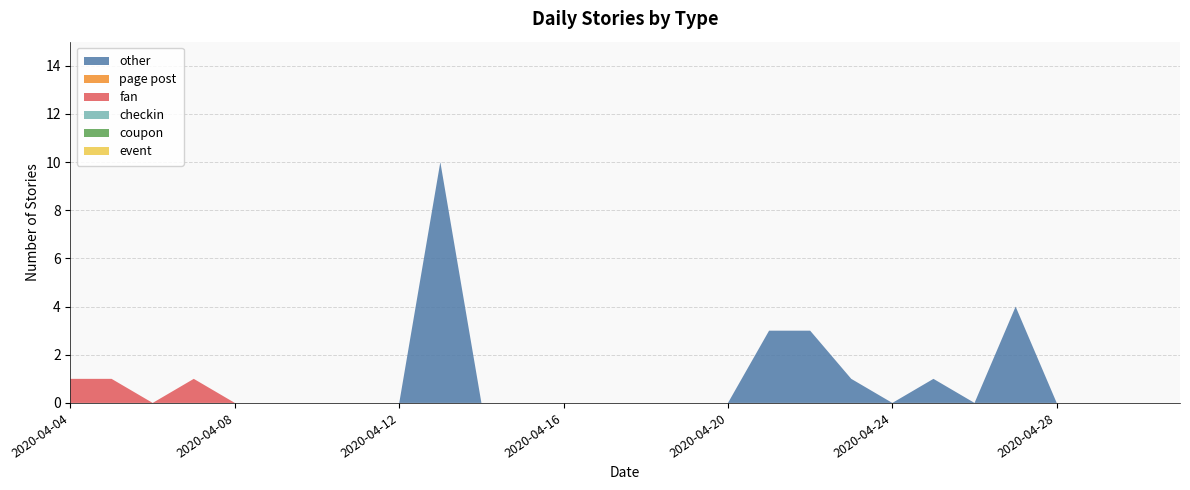

Reading left to right, transcribe all the data shown in this chart.

other: 2020-04-04=0	2020-04-05=0	2020-04-06=0	2020-04-07=0	2020-04-08=0	2020-04-09=0	2020-04-10=0	2020-04-11=0	2020-04-12=0	2020-04-13=10	2020-04-14=0	2020-04-15=0	2020-04-16=0	2020-04-17=0	2020-04-18=0	2020-04-19=0	2020-04-20=0	2020-04-21=3	2020-04-22=3	2020-04-23=1	2020-04-24=0	2020-04-25=1	2020-04-26=0	2020-04-27=4	2020-04-28=0	2020-04-29=0	2020-04-30=0	2020-05-01=0
page post: 2020-04-04=0	2020-04-05=0	2020-04-06=0	2020-04-07=0	2020-04-08=0	2020-04-09=0	2020-04-10=0	2020-04-11=0	2020-04-12=0	2020-04-13=0	2020-04-14=0	2020-04-15=0	2020-04-16=0	2020-04-17=0	2020-04-18=0	2020-04-19=0	2020-04-20=0	2020-04-21=0	2020-04-22=0	2020-04-23=0	2020-04-24=0	2020-04-25=0	2020-04-26=0	2020-04-27=0	2020-04-28=0	2020-04-29=0	2020-04-30=0	2020-05-01=0
fan: 2020-04-04=1	2020-04-05=1	2020-04-06=0	2020-04-07=1	2020-04-08=0	2020-04-09=0	2020-04-10=0	2020-04-11=0	2020-04-12=0	2020-04-13=0	2020-04-14=0	2020-04-15=0	2020-04-16=0	2020-04-17=0	2020-04-18=0	2020-04-19=0	2020-04-20=0	2020-04-21=0	2020-04-22=0	2020-04-23=0	2020-04-24=0	2020-04-25=0	2020-04-26=0	2020-04-27=0	2020-04-28=0	2020-04-29=0	2020-04-30=0	2020-05-01=0
checkin: 2020-04-04=0	2020-04-05=0	2020-04-06=0	2020-04-07=0	2020-04-08=0	2020-04-09=0	2020-04-10=0	2020-04-11=0	2020-04-12=0	2020-04-13=0	2020-04-14=0	2020-04-15=0	2020-04-16=0	2020-04-17=0	2020-04-18=0	2020-04-19=0	2020-04-20=0	2020-04-21=0	2020-04-22=0	2020-04-23=0	2020-04-24=0	2020-04-25=0	2020-04-26=0	2020-04-27=0	2020-04-28=0	2020-04-29=0	2020-04-30=0	2020-05-01=0
coupon: 2020-04-04=0	2020-04-05=0	2020-04-06=0	2020-04-07=0	2020-04-08=0	2020-04-09=0	2020-04-10=0	2020-04-11=0	2020-04-12=0	2020-04-13=0	2020-04-14=0	2020-04-15=0	2020-04-16=0	2020-04-17=0	2020-04-18=0	2020-04-19=0	2020-04-20=0	2020-04-21=0	2020-04-22=0	2020-04-23=0	2020-04-24=0	2020-04-25=0	2020-04-26=0	2020-04-27=0	2020-04-28=0	2020-04-29=0	2020-04-30=0	2020-05-01=0
event: 2020-04-04=0	2020-04-05=0	2020-04-06=0	2020-04-07=0	2020-04-08=0	2020-04-09=0	2020-04-10=0	2020-04-11=0	2020-04-12=0	2020-04-13=0	2020-04-14=0	2020-04-15=0	2020-04-16=0	2020-04-17=0	2020-04-18=0	2020-04-19=0	2020-04-20=0	2020-04-21=0	2020-04-22=0	2020-04-23=0	2020-04-24=0	2020-04-25=0	2020-04-26=0	2020-04-27=0	2020-04-28=0	2020-04-29=0	2020-04-30=0	2020-05-01=0